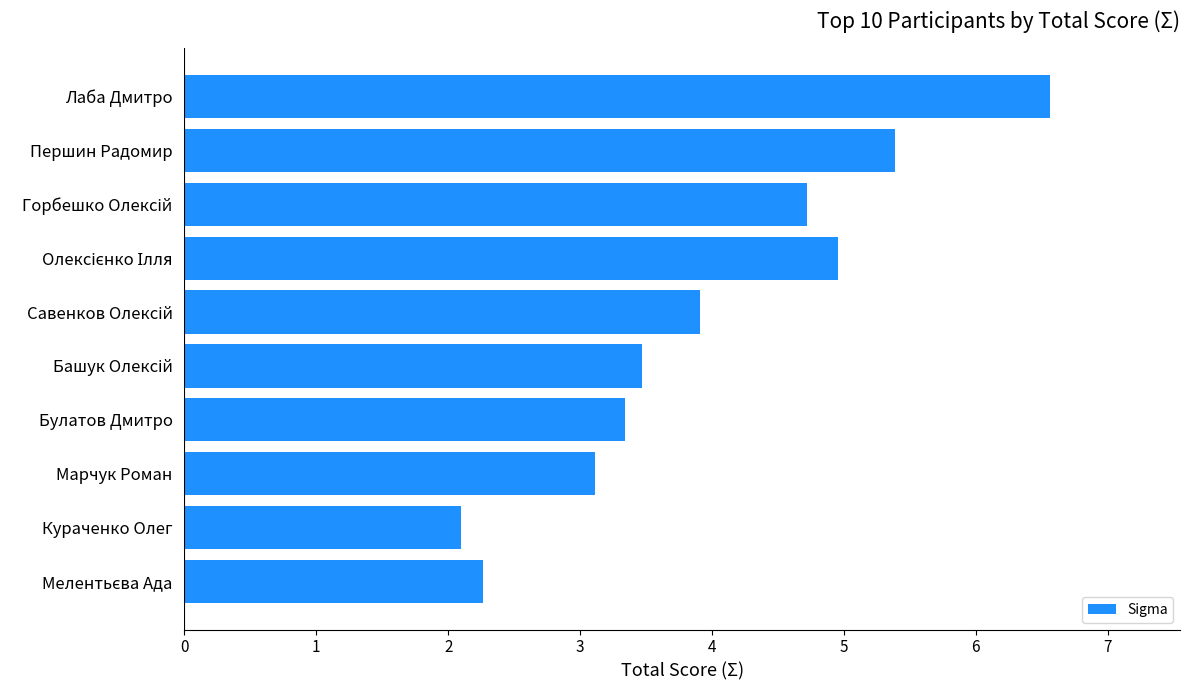

What is the difference between the maximum and minimum values?

4.5